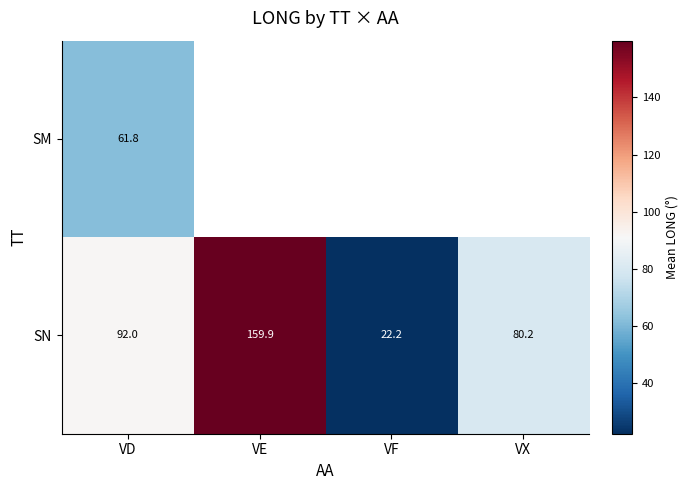

How many data points does each series have?

4